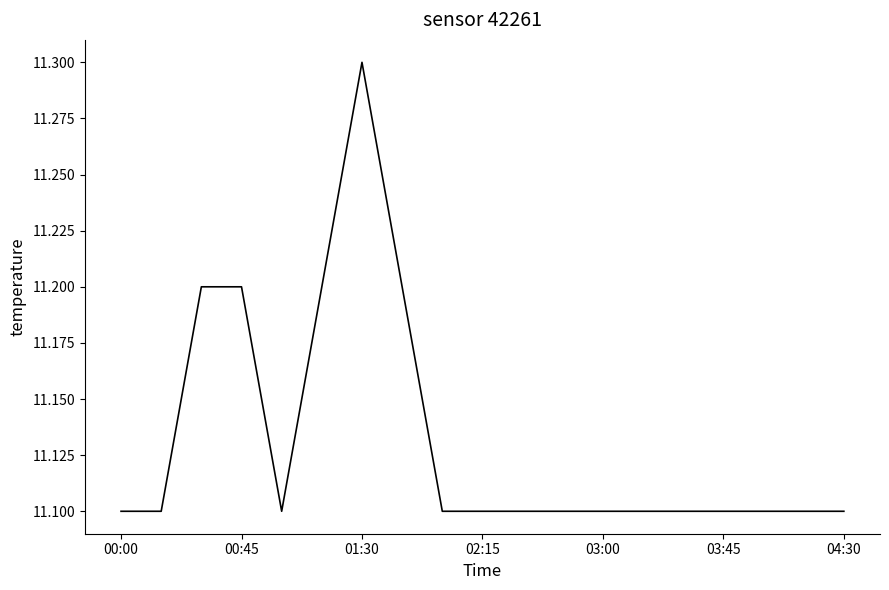

What is the greatest value displayed?

11.3